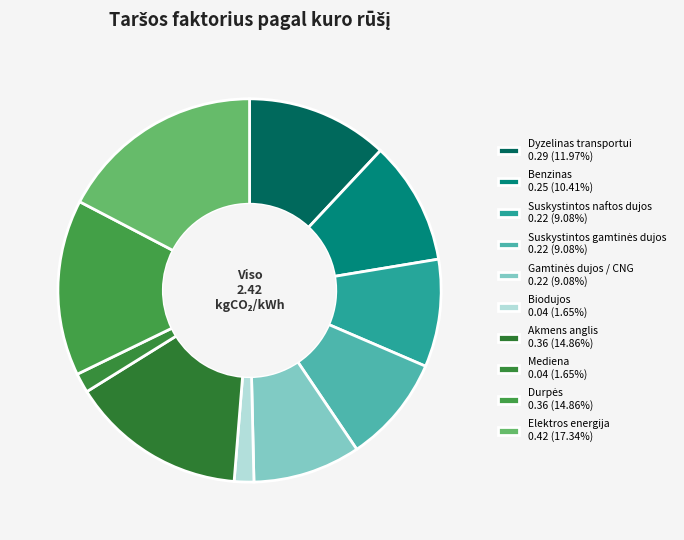

How much of the chart is everything except Suskystintos gamtinės dujos?

90.9%